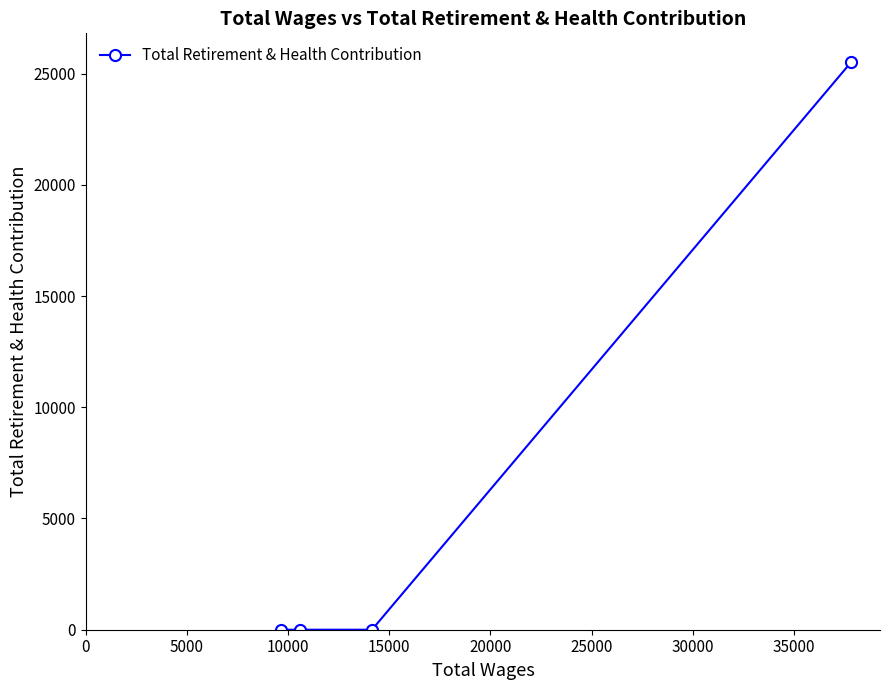

What is the maximum value shown in the chart?

25530